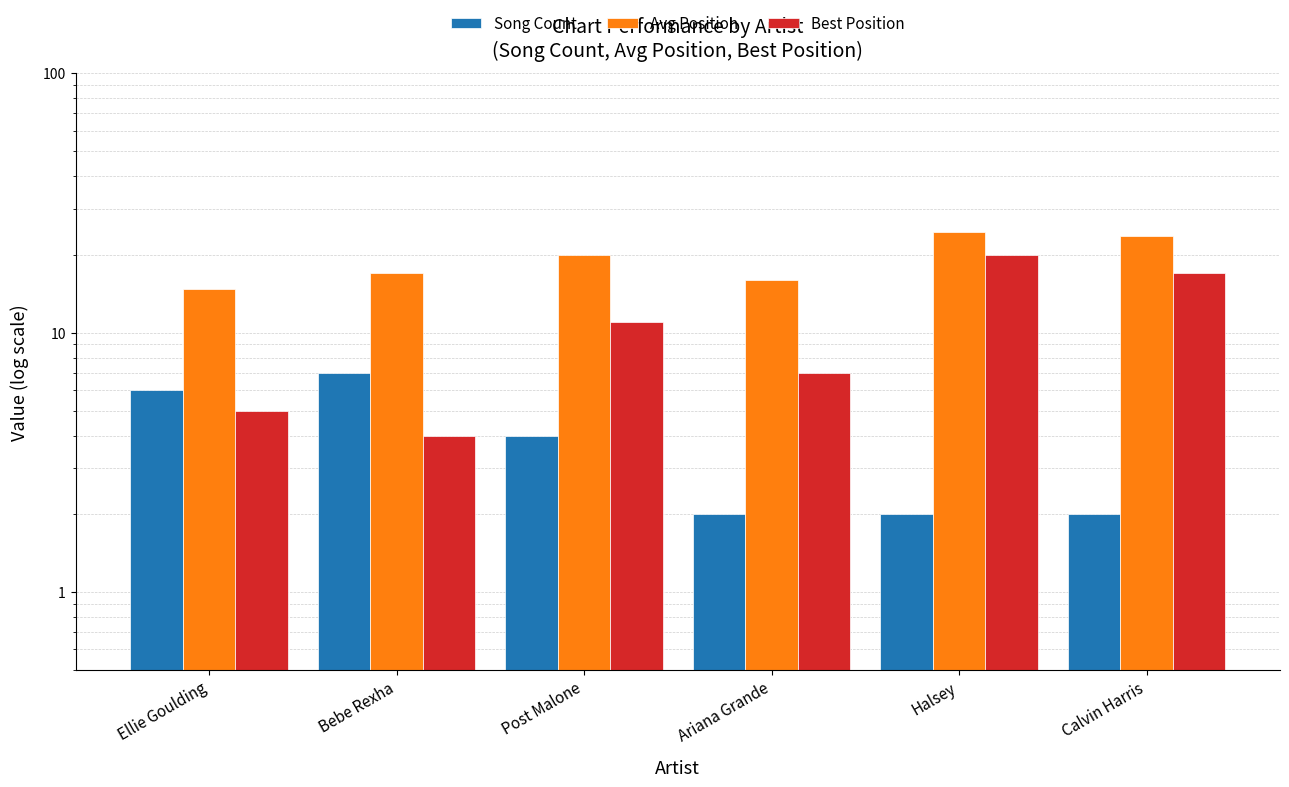

Which series has the largest range (max minus min)?

Best Position